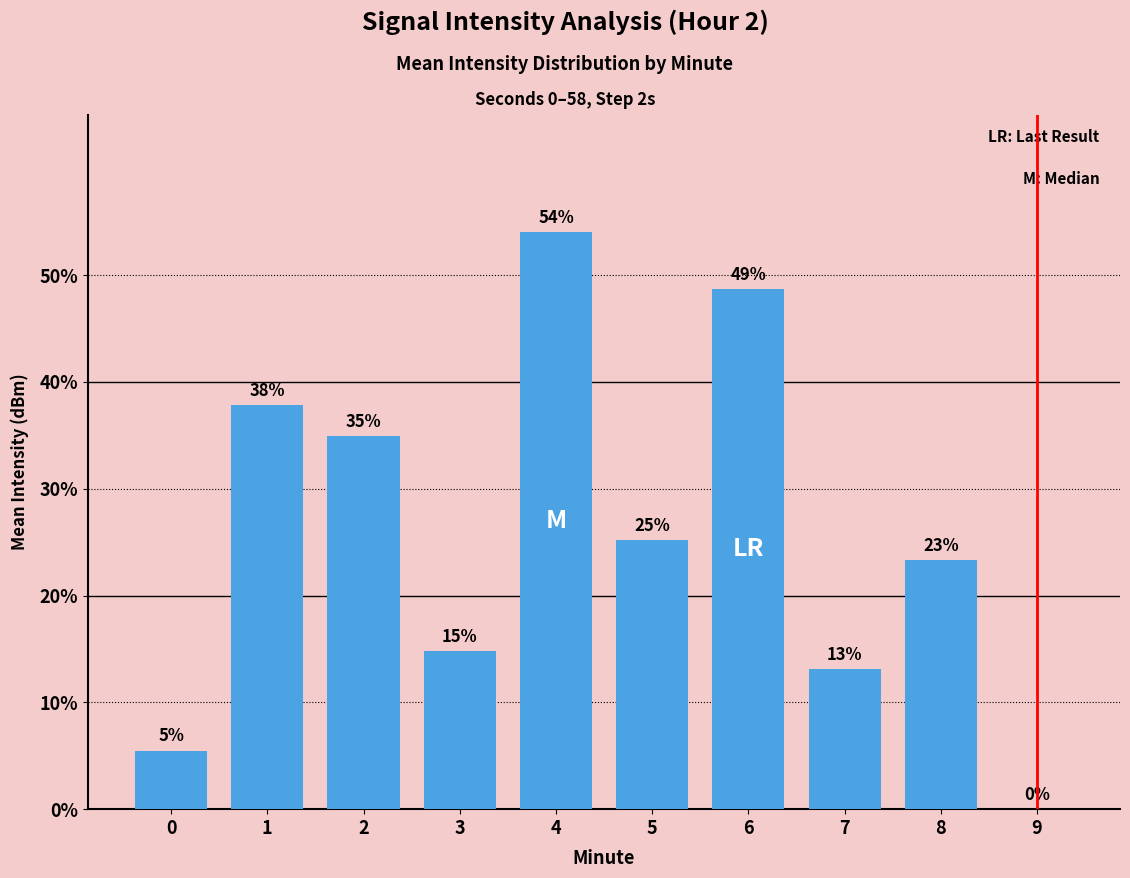

What is the difference between the maximum and minimum values?

54.0